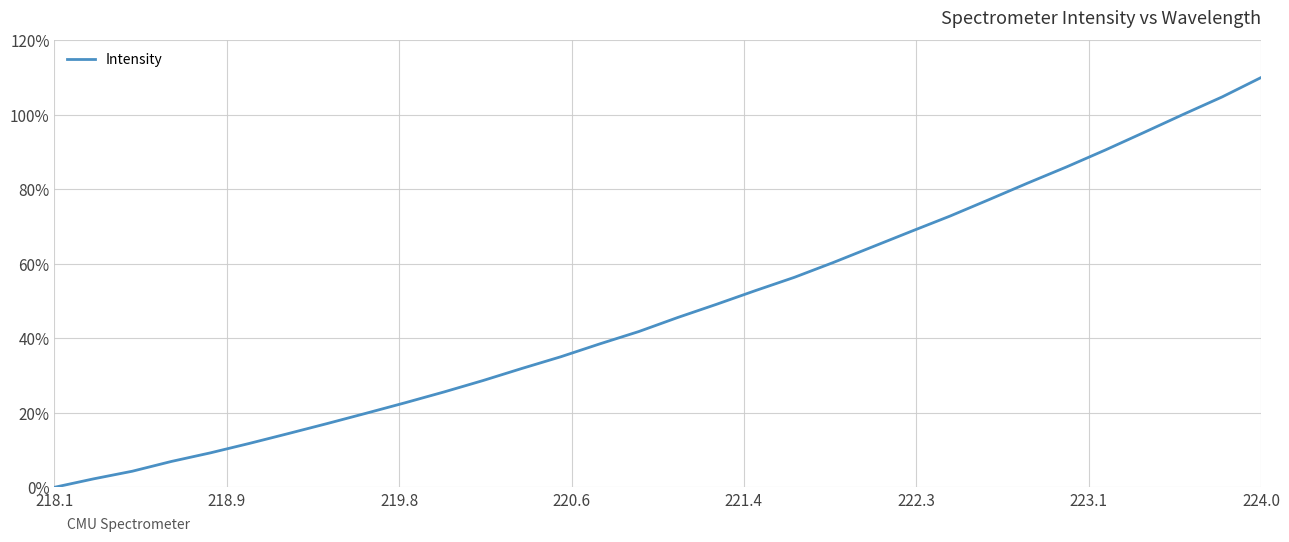

What is the difference between the maximum and minimum values?

110.0